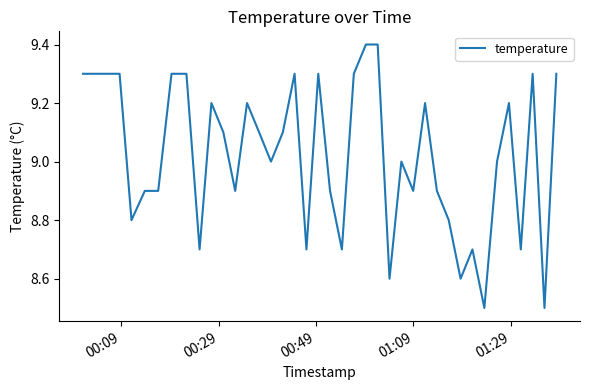

What is the smallest value displayed?

8.5